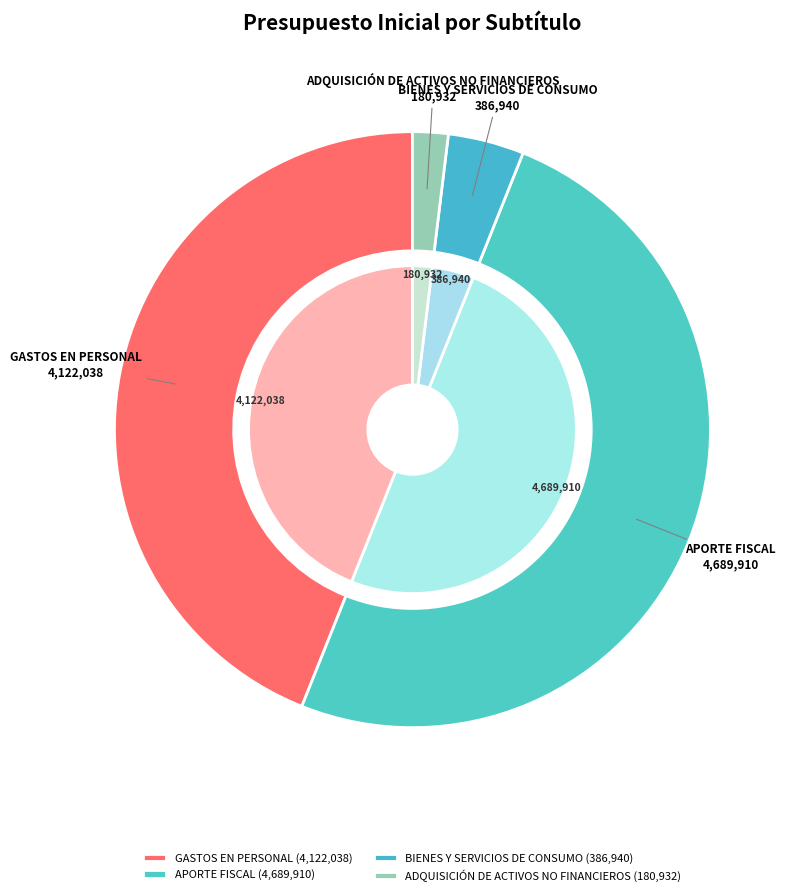

What is the largest slice in the pie chart?

APORTE FISCAL